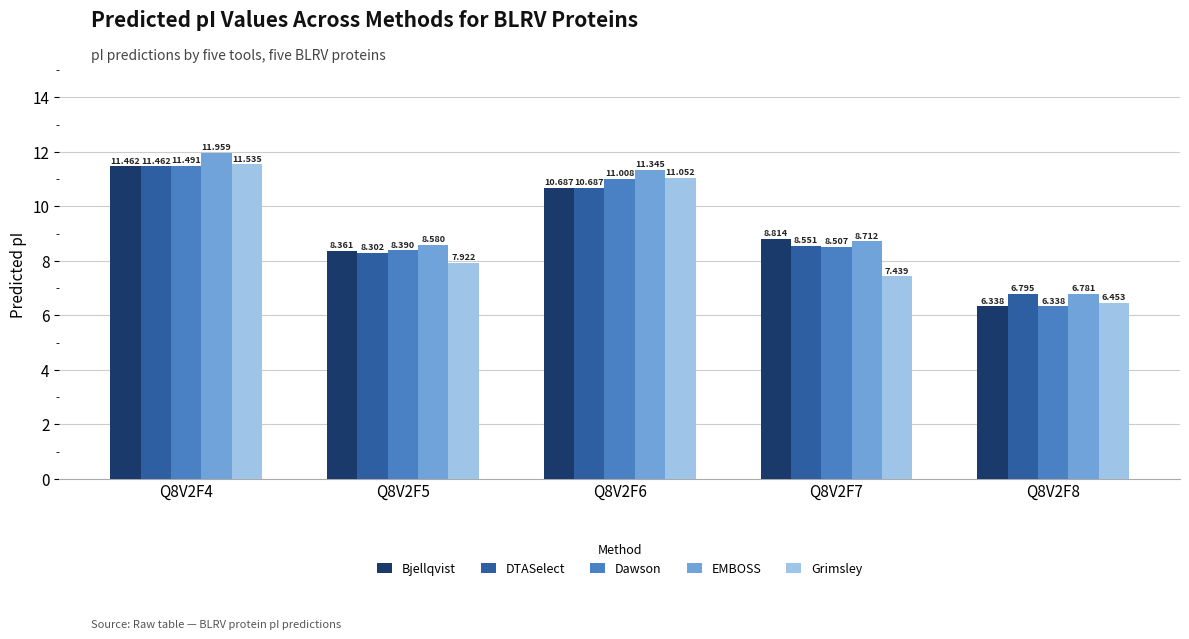

At Q8V2F5, list the series in order from largest to smallest.

EMBOSS, Dawson, Bjellqvist, DTASelect, Grimsley